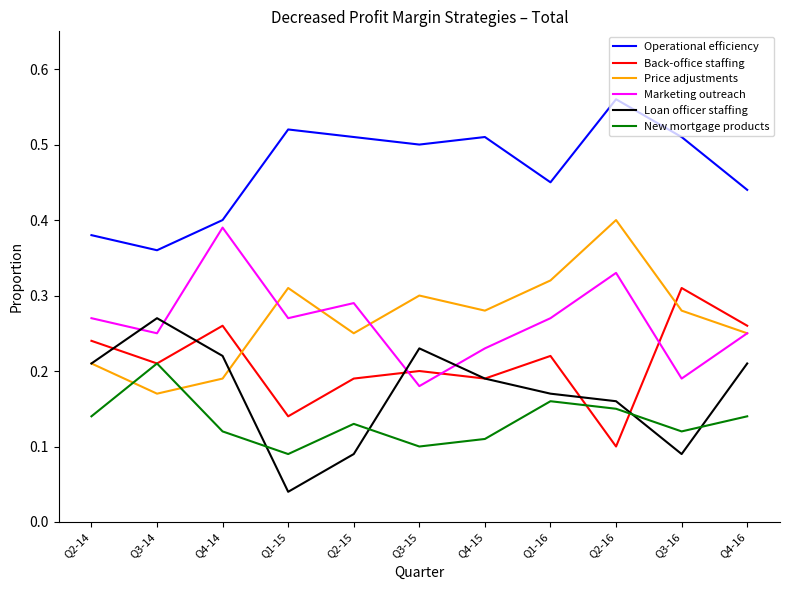

Where is Operational efficiency nearest to the value 0?

Q3-14